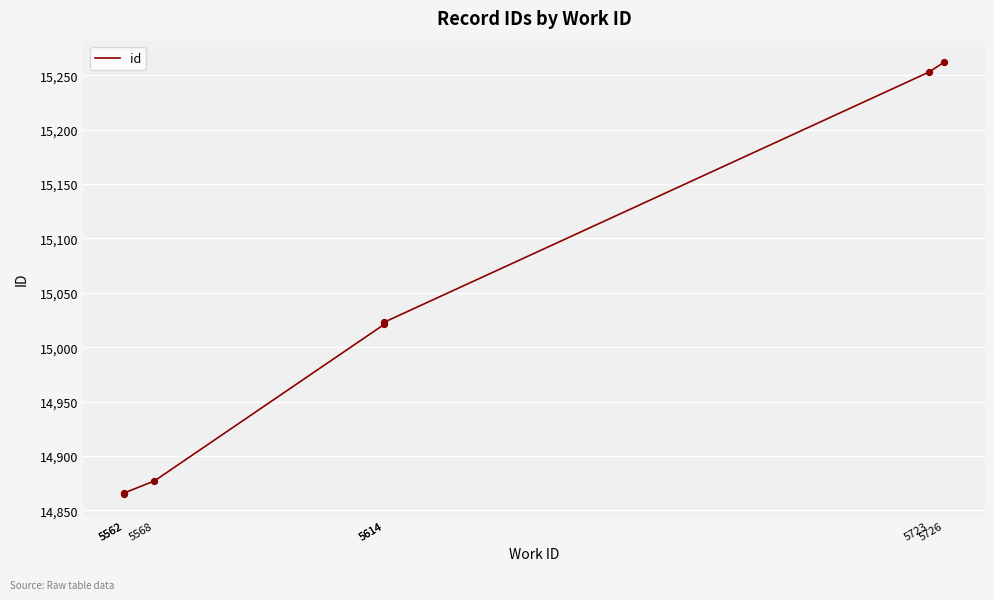

Approximately how many times larger is the value at 5614 compared to 5562?

1.0